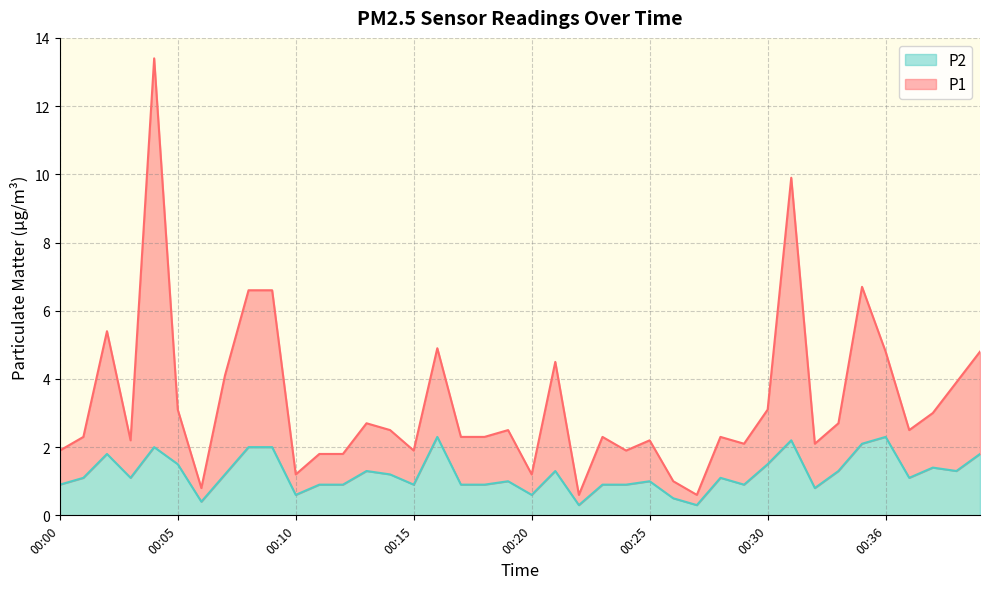

Which series has the widest spread of values?

P1